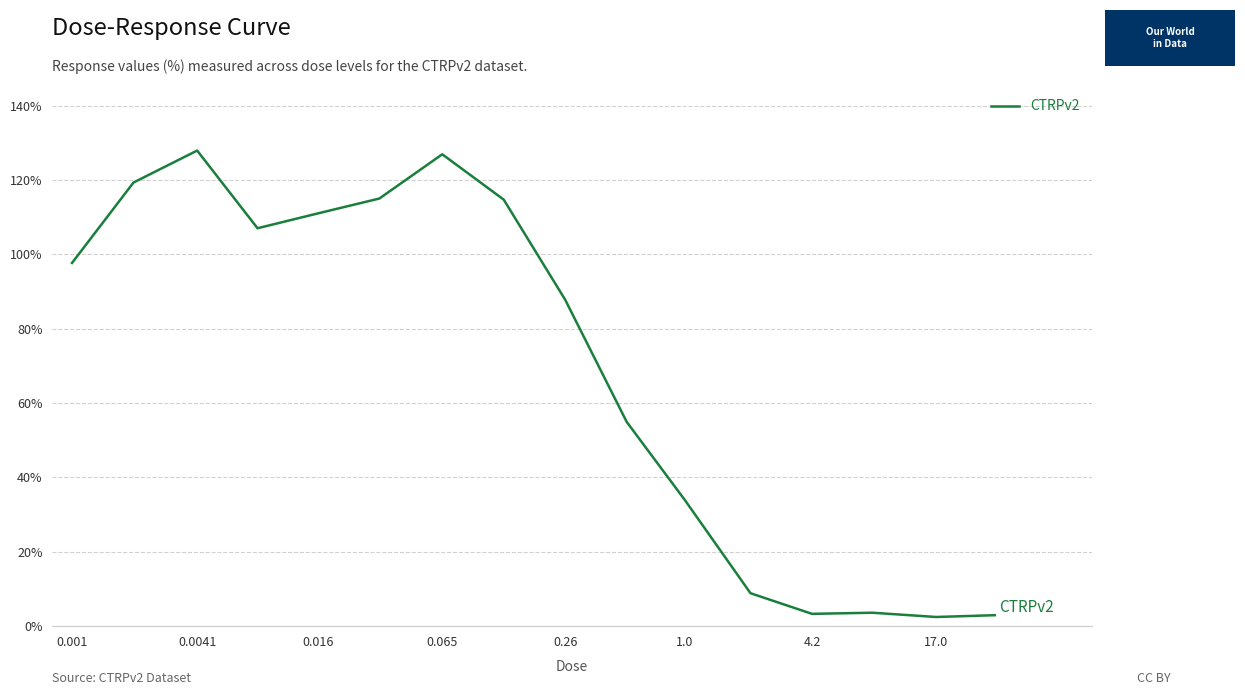

What is the difference between the maximum and minimum values?

125.5